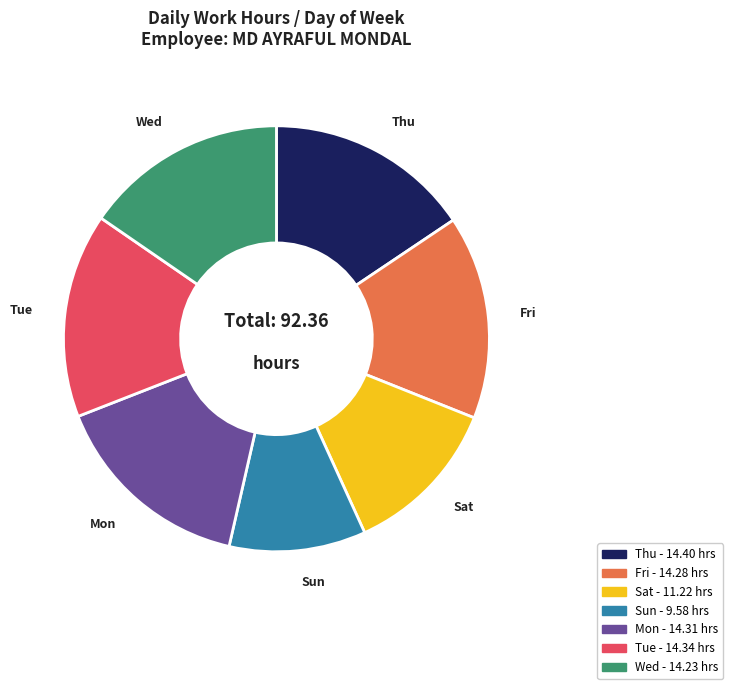

Is it true that Fri is 15% of the pie?

True